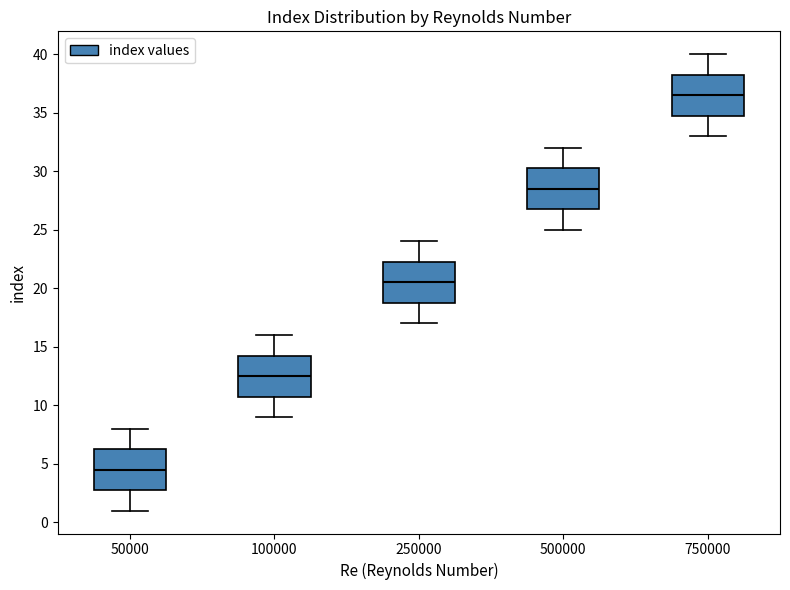

Where is the upper edge of the box at x = 250000 on the y-axis? The values are not printed on the chart, so give them approximately, as read against the axis.

22.5